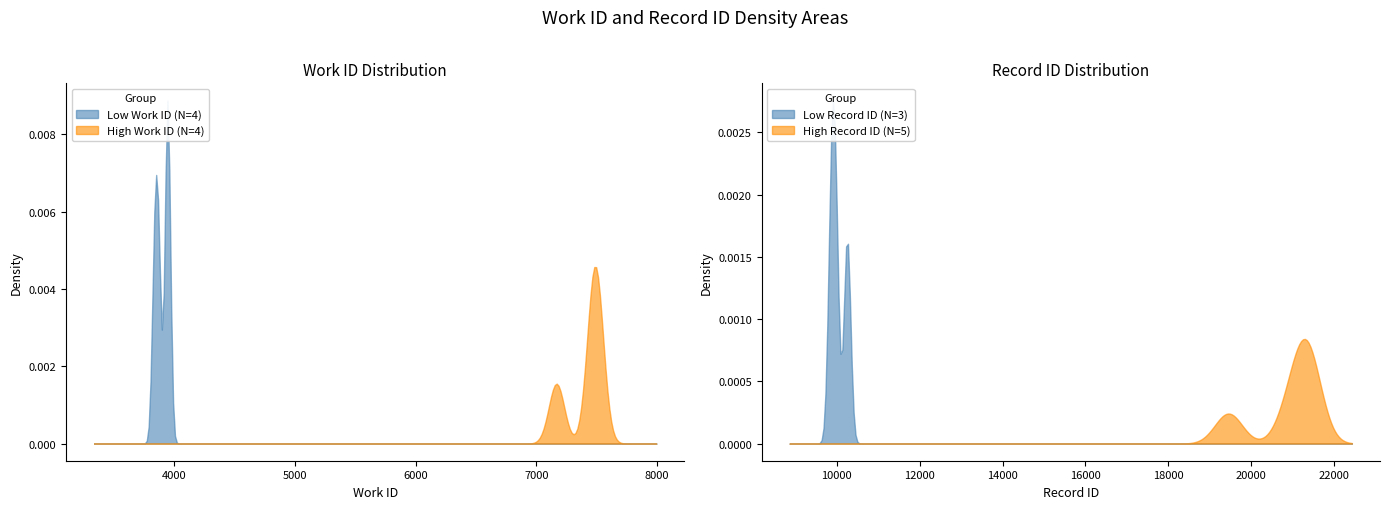

Is it true that id equals 21319 at 7496?

True